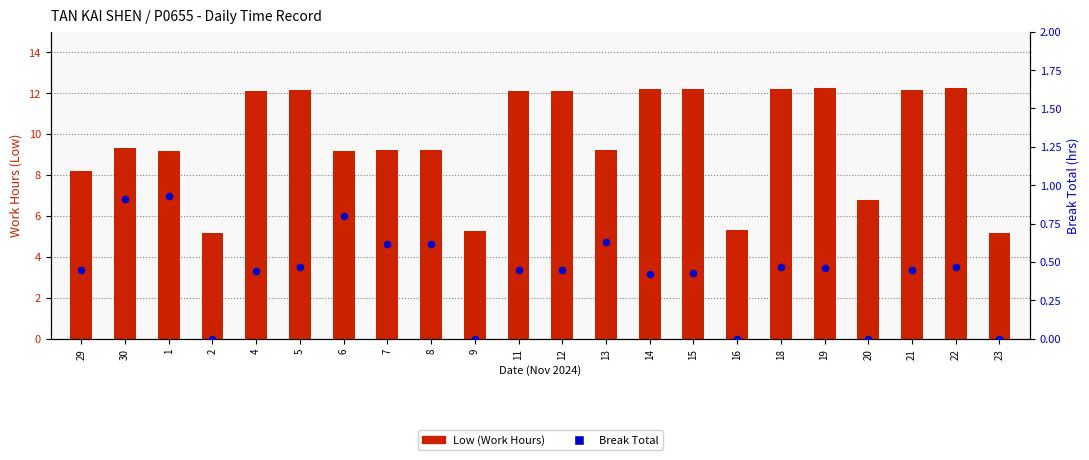

What is the total value across all series at 30?

10.2